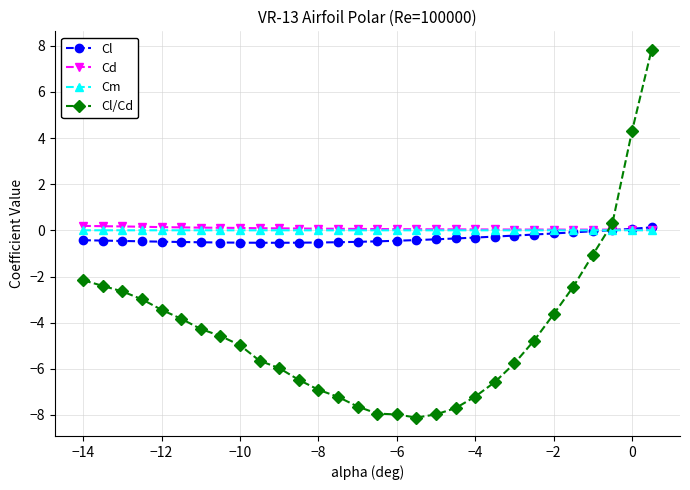

What is the value of the Cl/Cd point at the 21st from the left?

-7.2